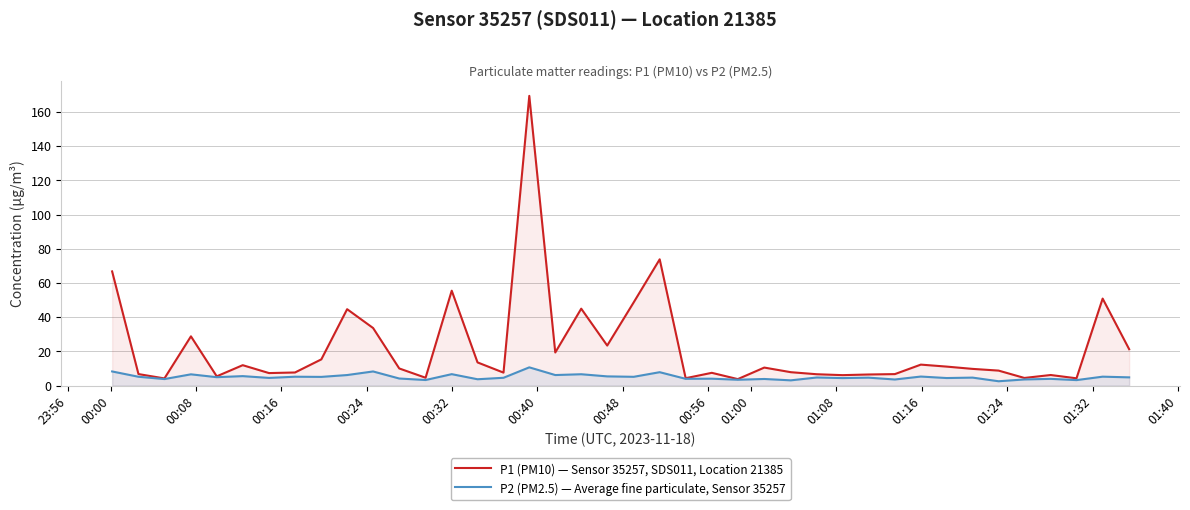

True or false: P2 (PM2.5) — Average fine particulate, Sensor 35257 and P1 (PM10) — Sensor 35257, SDS011, Location 21385 intersect in this chart.

False